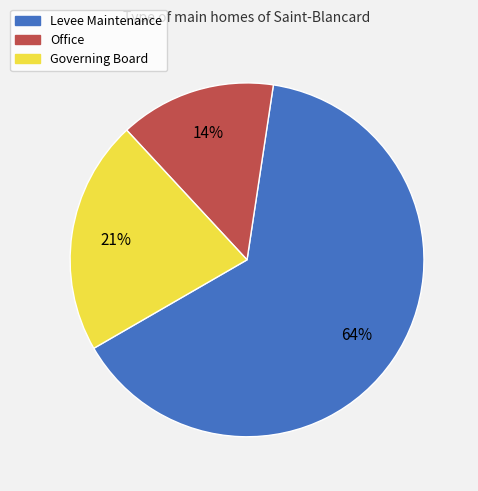

Which category accounts for the majority?

Levee Maintenance